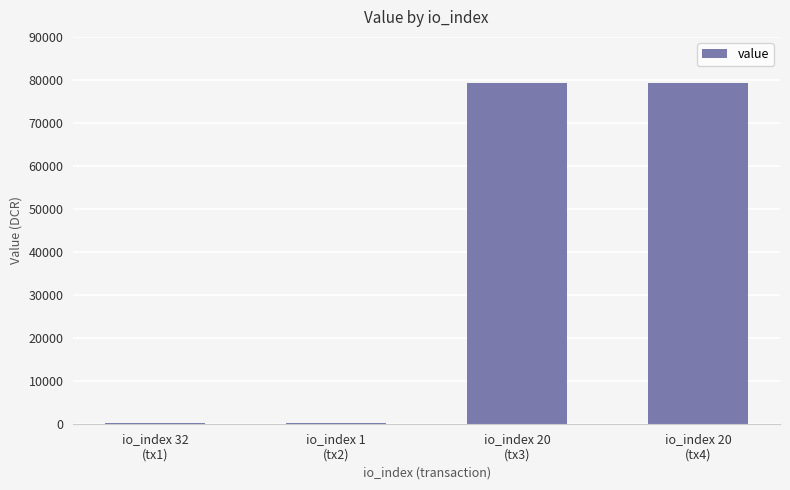

At which label does the data first exceed 79178?

io_index 20
(tx3)